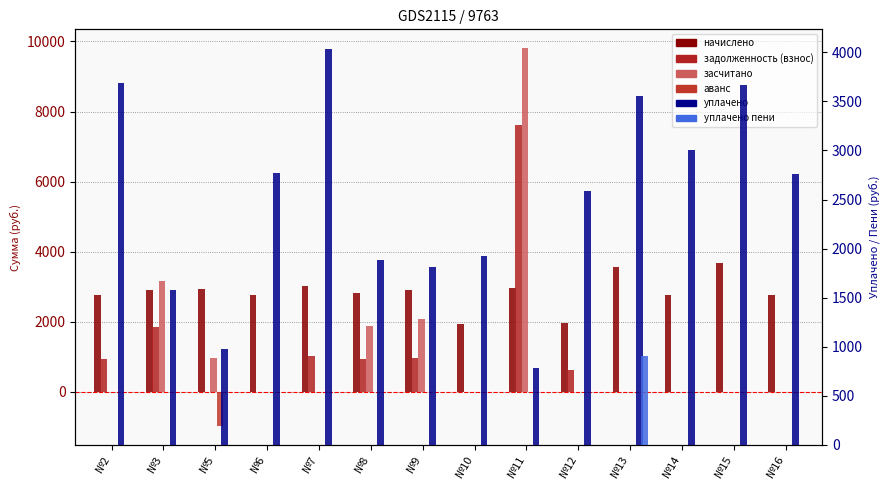

Reading left to right, list all the values displayed in this chart.

начислено: 2767.8	2903.5	2932.8	2767.8	3024.4	2826.5	2910.8	1928.3	2965.8	1954.0	3559.7	2775.2	3669.7	2760.5
задолженность (взнос): 922.6	1843.5	0.0	0.0	1008.1	942.2	970.3	0.0	7627.2	631.8	0.0	0.0	0.0	0.0
засчитано: 0.0	3171.6	977.6	0.0	0.0	1884.3	2069.4	0.0	9806.6	0.0	0.0	0.0	0.0	0.0
аванс: 0.0	0.0	-977.6	0.0	0.0	0.0	0.0	0.0	0.0	0.0	0.0	0.0	0.0	0.0
уплачено: 3690.4	1575.4	977.6	2767.8	4032.6	1884.3	1811.7	1928.3	786.4	2585.8	3559.7	3004.0	3669.7	2760.5
уплачено пени: 0.0	0.0	0.0	0.0	0.0	0.0	0.0	0.0	0.0	3.0	906.6	0.0	0.0	0.0